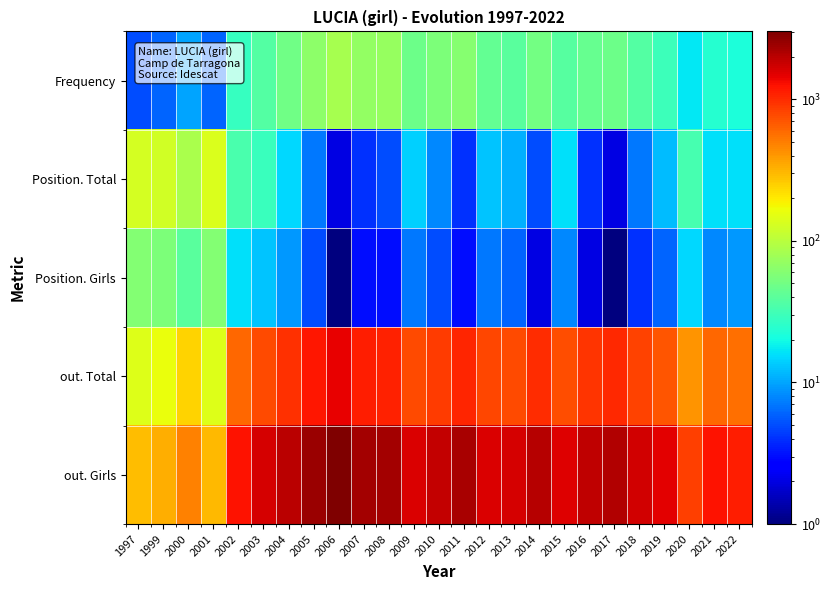

What is the total value across all series at 2006?

4564